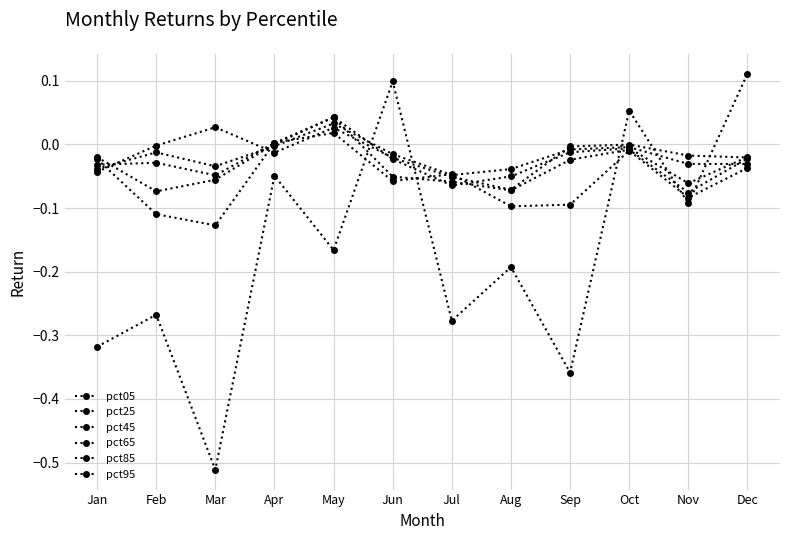

Reading left to right, transcribe all the data shown in this chart.

pct05: Jan=-0.0	Feb=-0.0	Mar=0.0	Apr=-0.0	May=0.0	Jun=-0.0	Jul=-0.1	Aug=-0.1	Sep=-0.0	Oct=-0.0	Nov=-0.0	Dec=-0.0
pct25: Jan=-0.0	Feb=-0.0	Mar=-0.0	Apr=-0.0	May=0.0	Jun=-0.0	Jul=-0.0	Aug=-0.0	Sep=-0.0	Oct=-0.0	Nov=-0.0	Dec=-0.0
pct45: Jan=-0.0	Feb=-0.0	Mar=-0.0	Apr=0.0	May=0.0	Jun=-0.0	Jul=-0.1	Aug=-0.1	Sep=-0.0	Oct=-0.0	Nov=-0.1	Dec=-0.0
pct65: Jan=-0.0	Feb=-0.1	Mar=-0.1	Apr=0.0	May=0.0	Jun=-0.1	Jul=-0.1	Aug=-0.1	Sep=-0.0	Oct=-0.0	Nov=-0.1	Dec=-0.0
pct85: Jan=-0.0	Feb=-0.1	Mar=-0.1	Apr=0.0	May=0.0	Jun=-0.1	Jul=-0.0	Aug=-0.1	Sep=-0.1	Oct=-0.0	Nov=-0.1	Dec=-0.0
pct95: Jan=-0.3	Feb=-0.3	Mar=-0.5	Apr=-0.0	May=-0.2	Jun=0.1	Jul=-0.3	Aug=-0.2	Sep=-0.4	Oct=0.1	Nov=-0.1	Dec=0.1